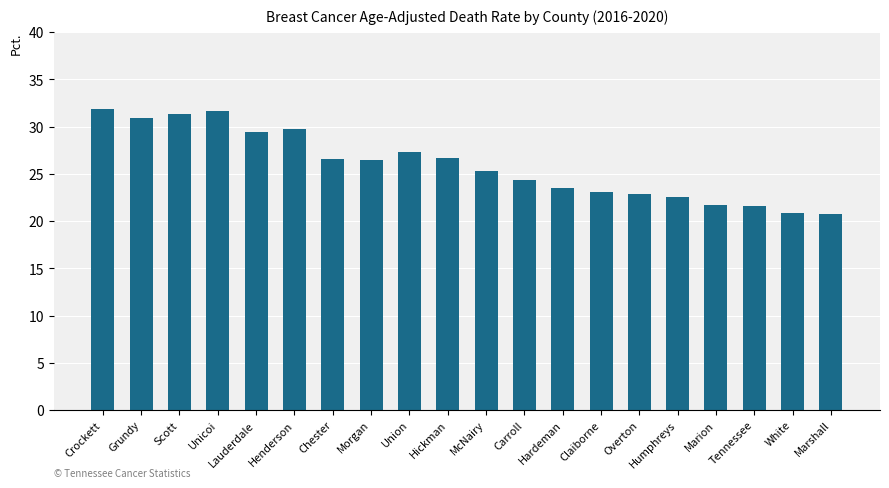

Count the number of data series in this chart.

1